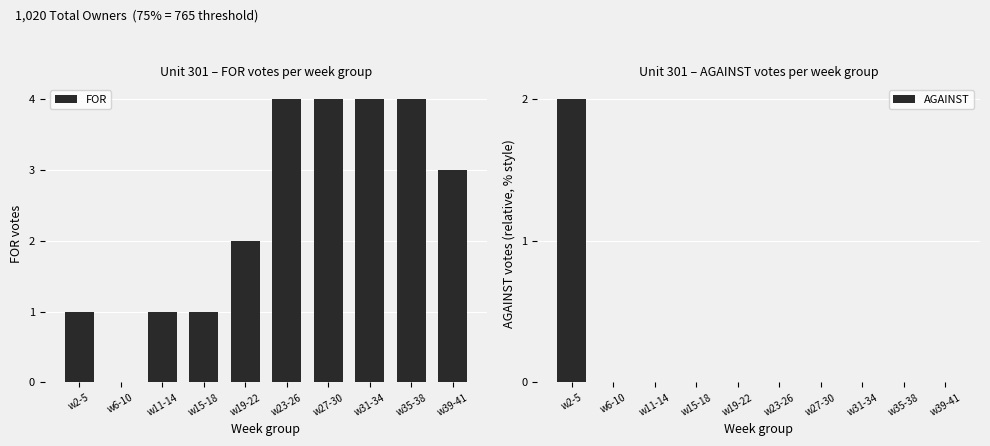

Which category has the highest value in the AGAINST series?

w2-5